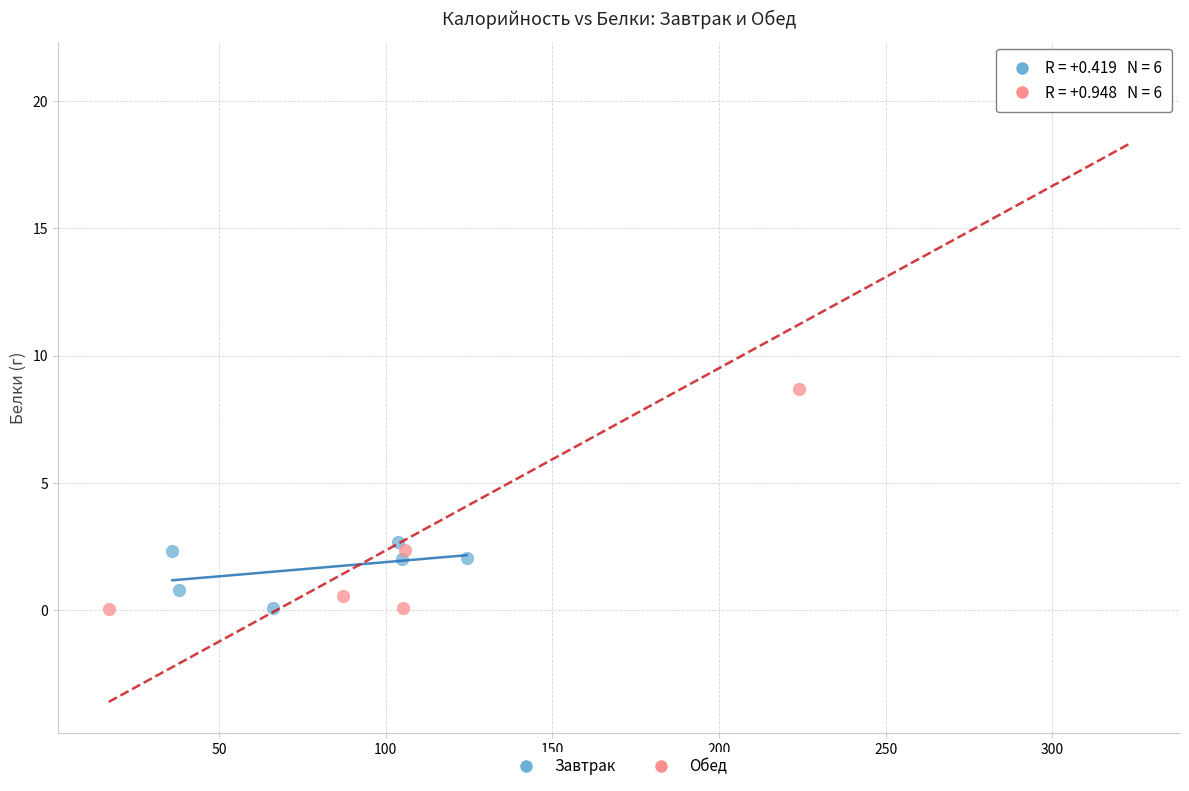

What are all the series names shown in the legend?

Завтрак, Обед